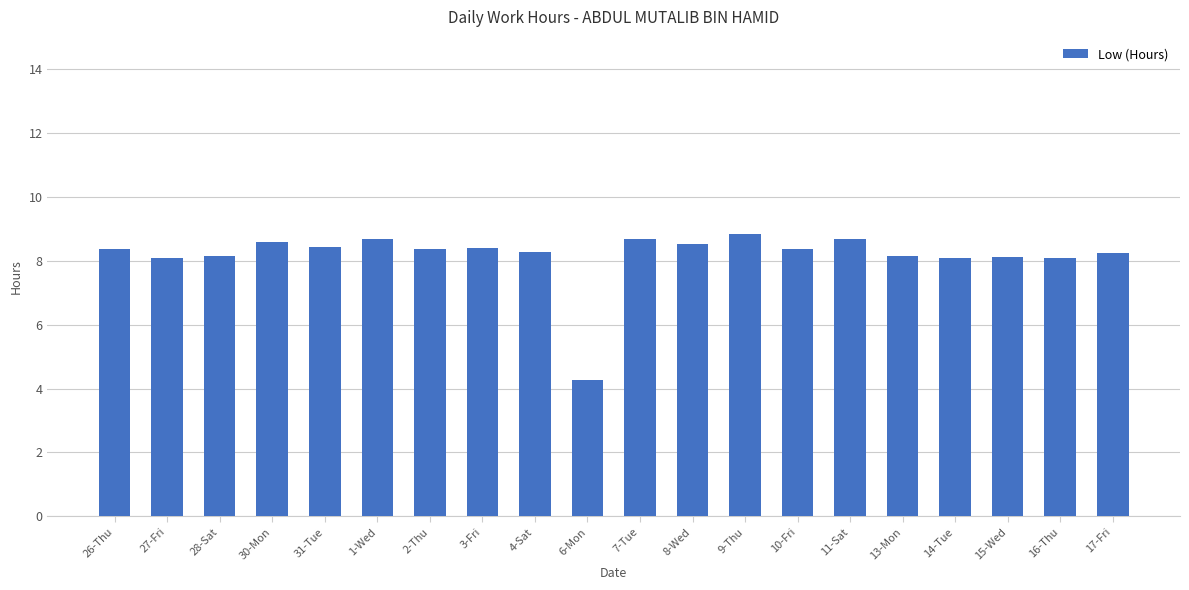

True or false: the data shows 2.2 at 13-Mon.

False